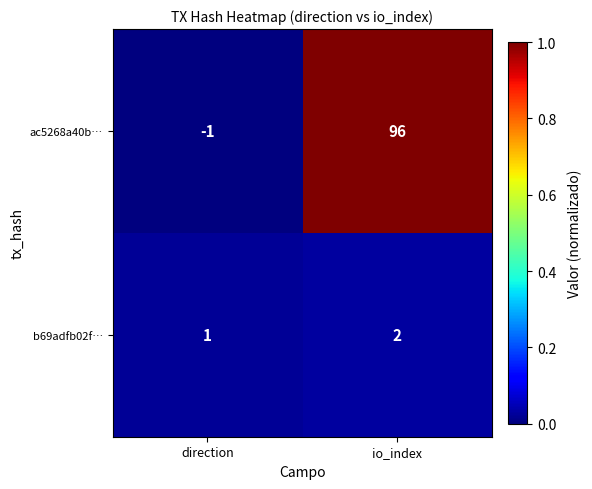

At which label does b69adfb02f… reach its minimum?

direction